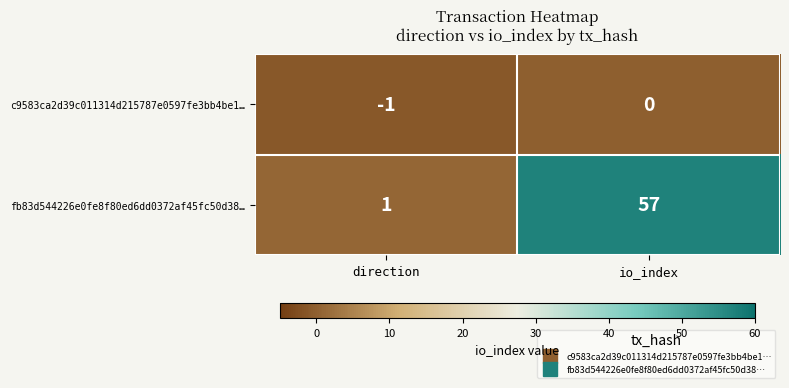

What is the average value of the fb83d544226e0fe8f80ed6dd0372af45fc50d38… series?

29